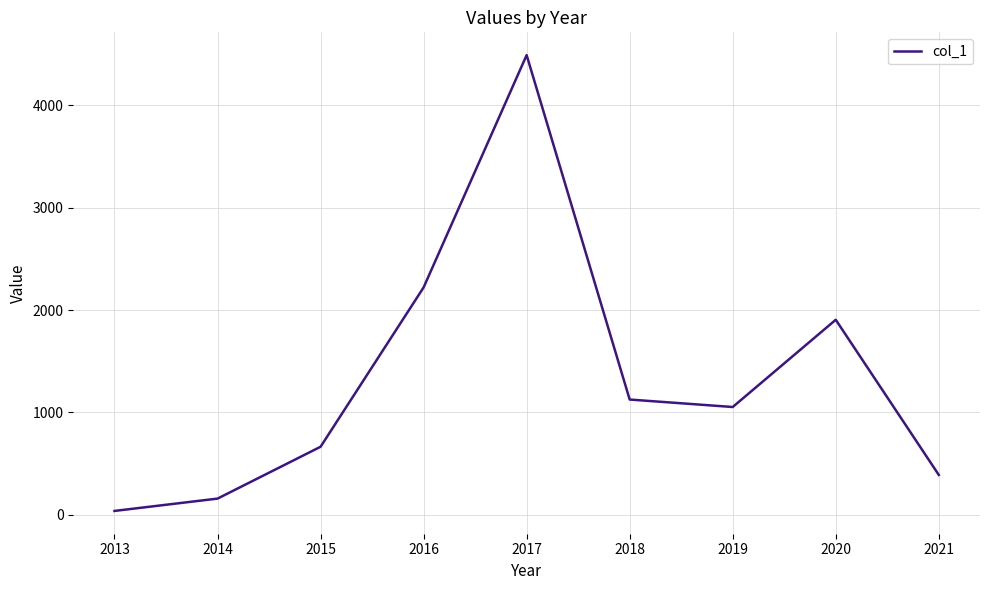

At which label is the value closest to 2264?

2016